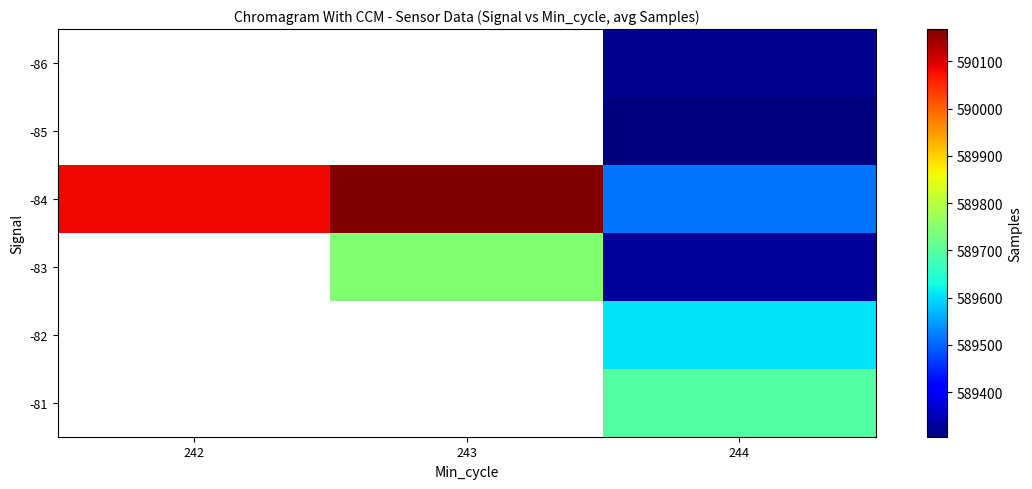

At which label does -84 first exceed 590083?

242